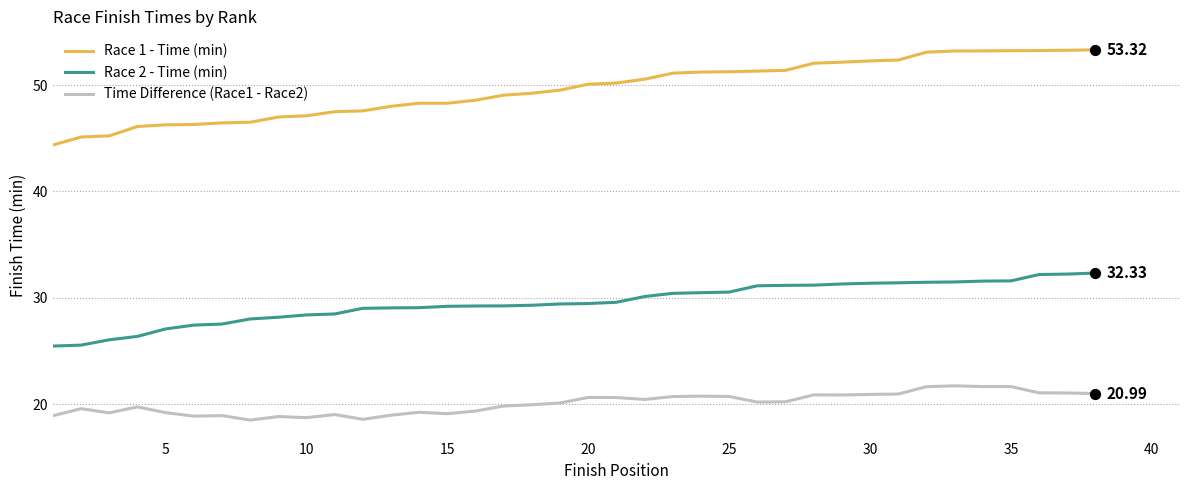

What are all the series names shown in the legend?

Race 1 - Time (min), Race 2 - Time (min), Time Difference (Race1 - Race2)